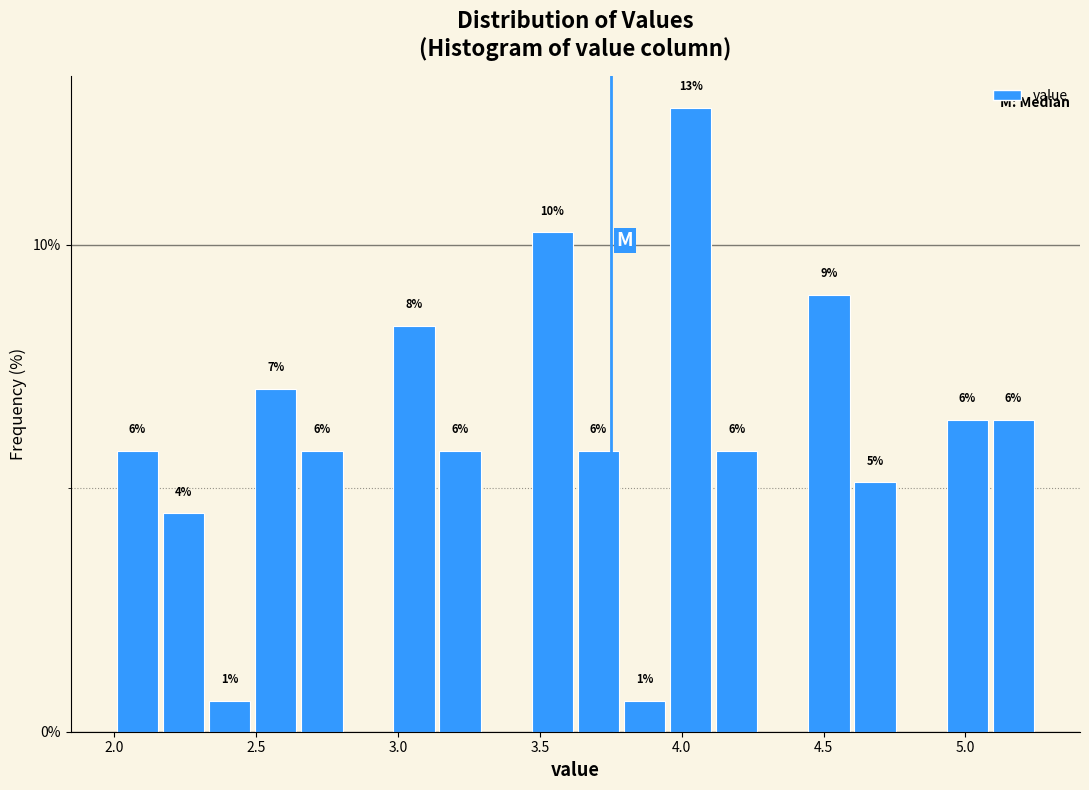

Around what value on the x-axis is the tallest bar? Give the approximate position of its centre, as read against the axis.

4.05